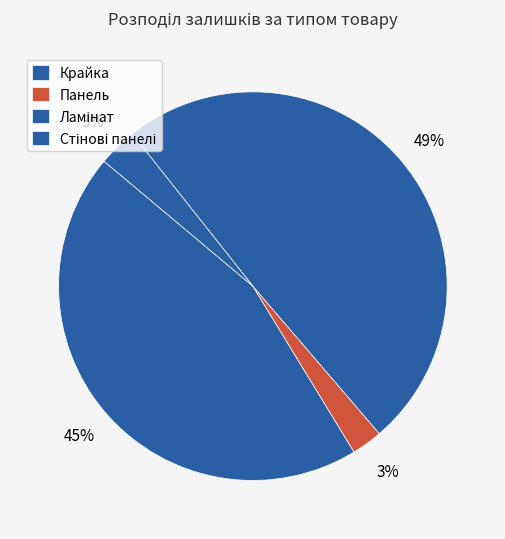

How many slices are in this pie chart?

4